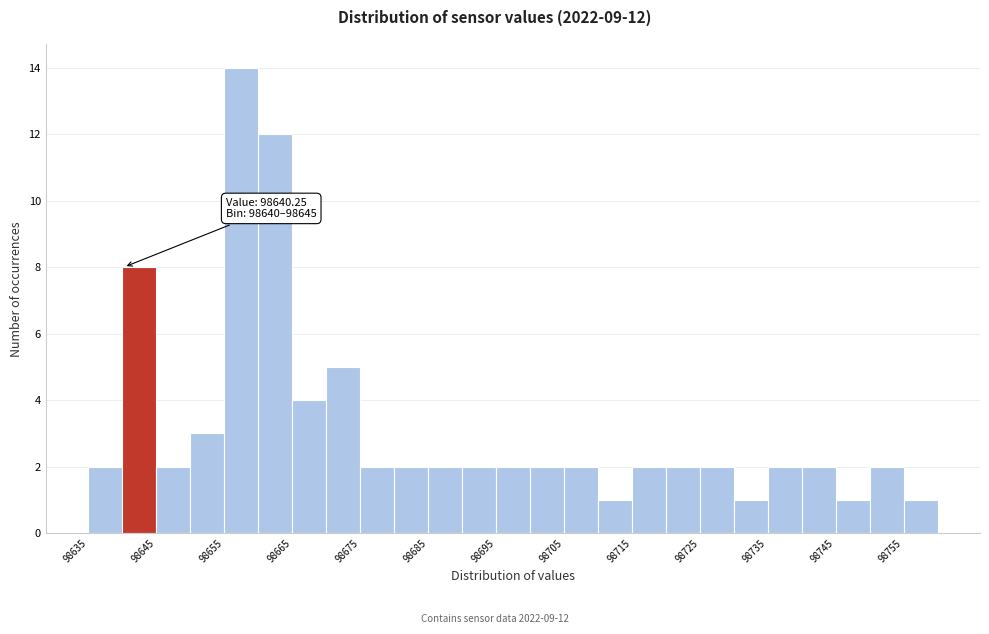

Which range on the x-axis has the tallest bar?

98655 to 98660